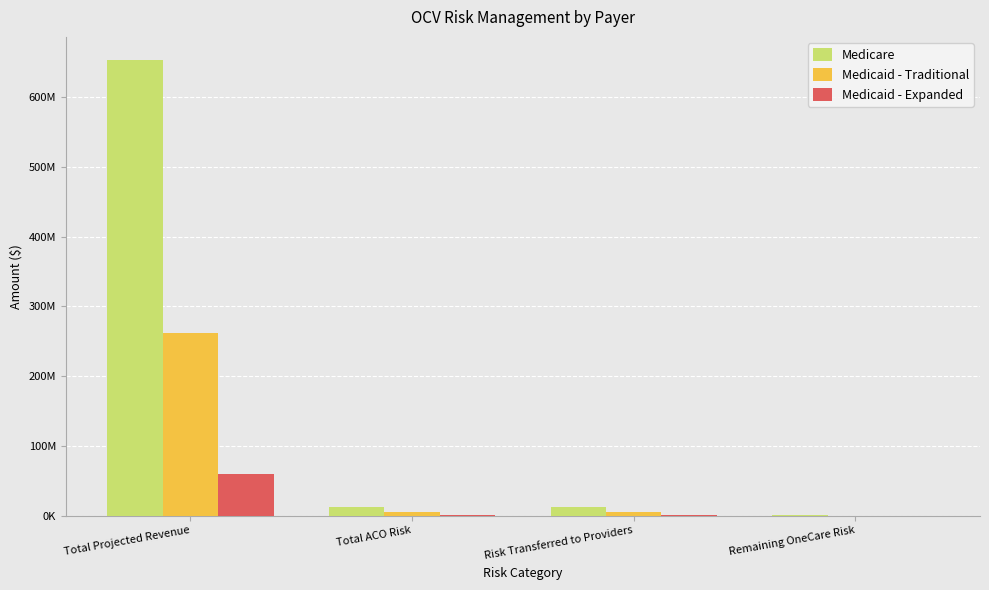

List the series in order of their overall mean, lowest first.

Medicaid - Expanded, Medicaid - Traditional, Medicare